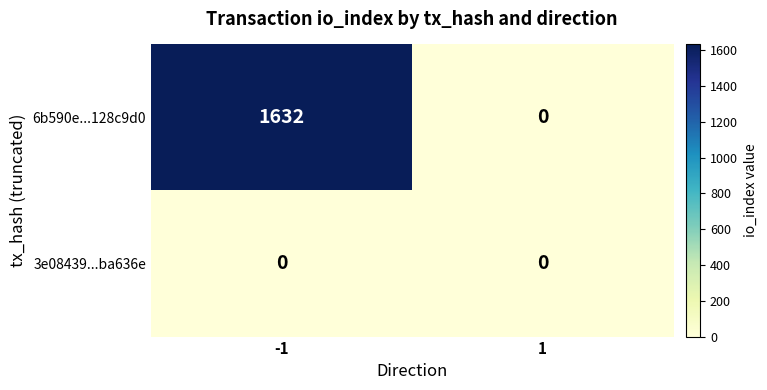

Reading left to right, extract all data points from this chart.

6b590e...128c9d0: 1632	0
3e08439...ba636e: 0	0